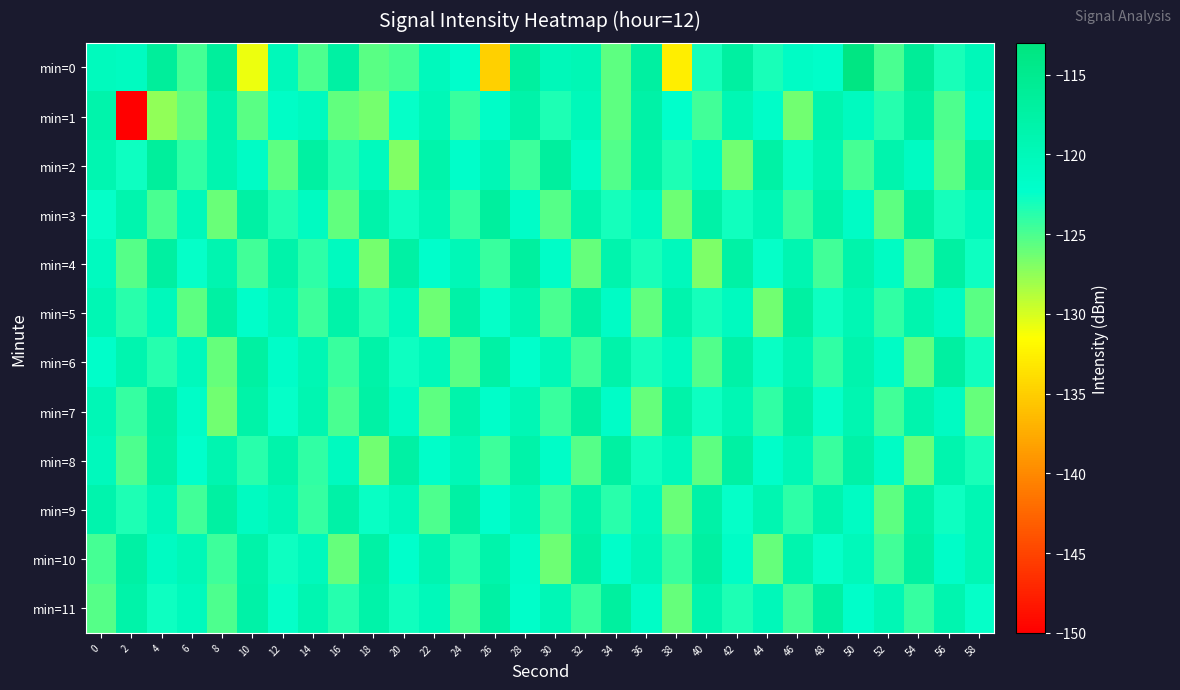

At which category is the sum across all series the highest?

50